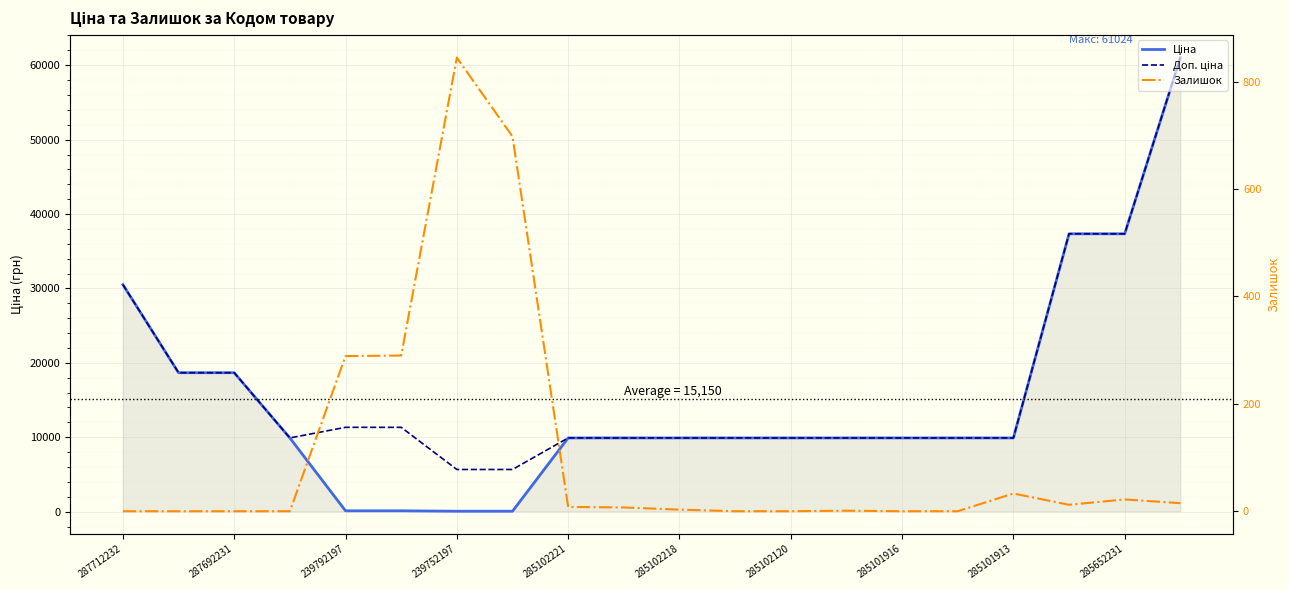

Count the number of categories in the chart.

20